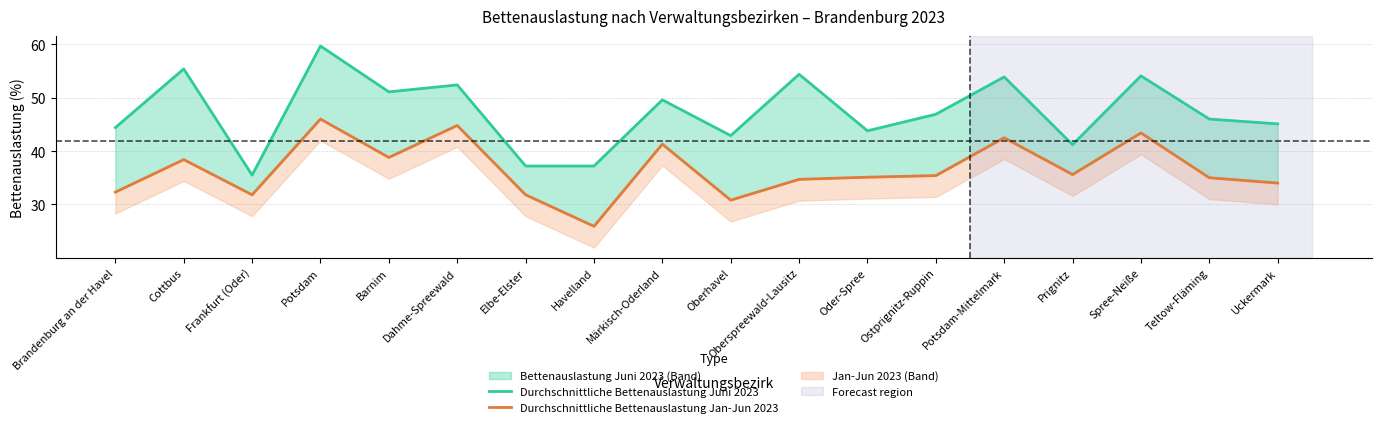

How many lines are shown in the chart?

2